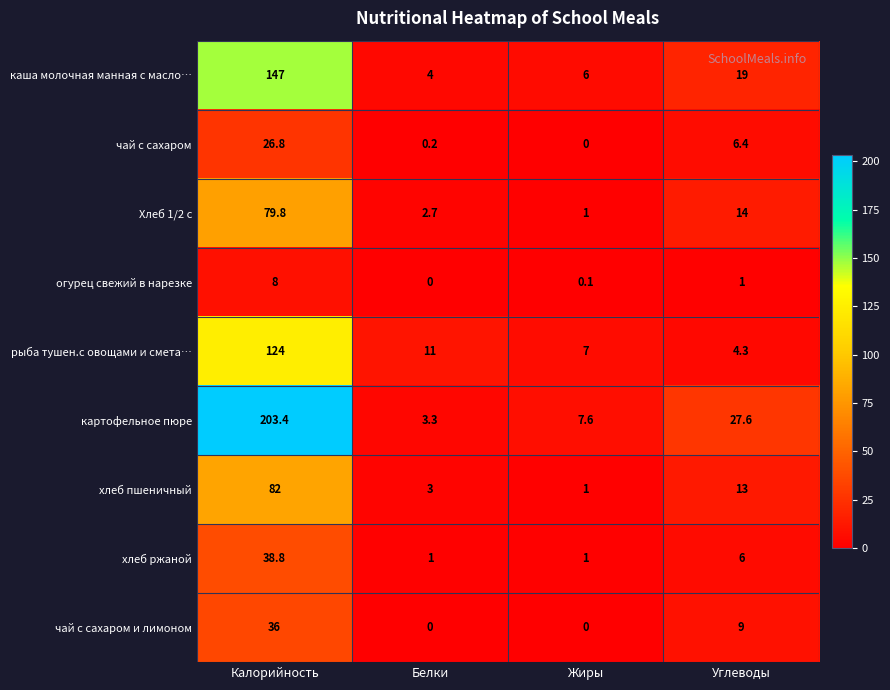

What is the sum of all каша молочная манная с масло… values?

176.0